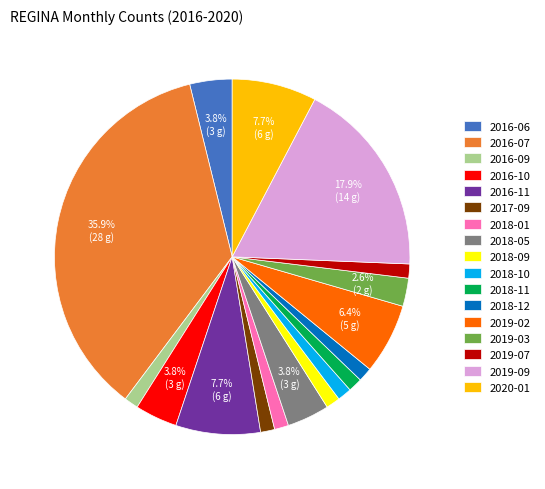

Is it true that 2018-11 is 11% of the pie?

False